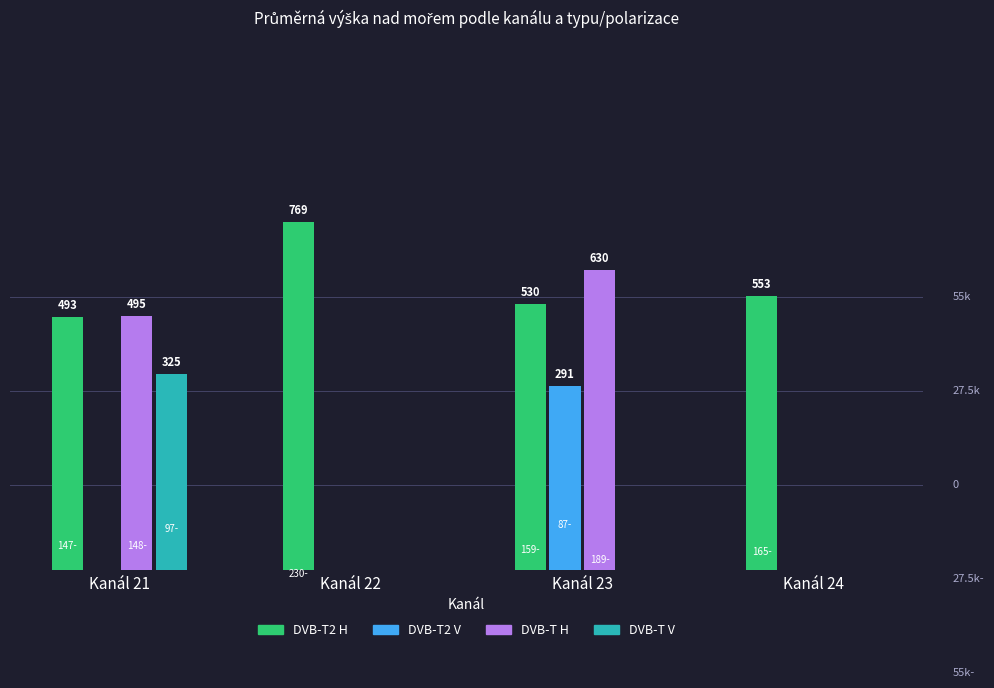

The value of DVB-T2 H at Kanál 24 is 553. True or false?

True